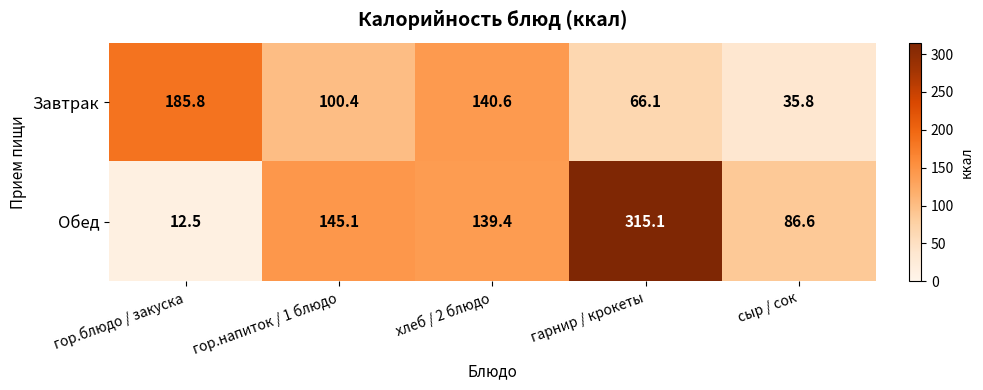

True or false: Завтрак has a value of 51.6 at сыр / сок.

False